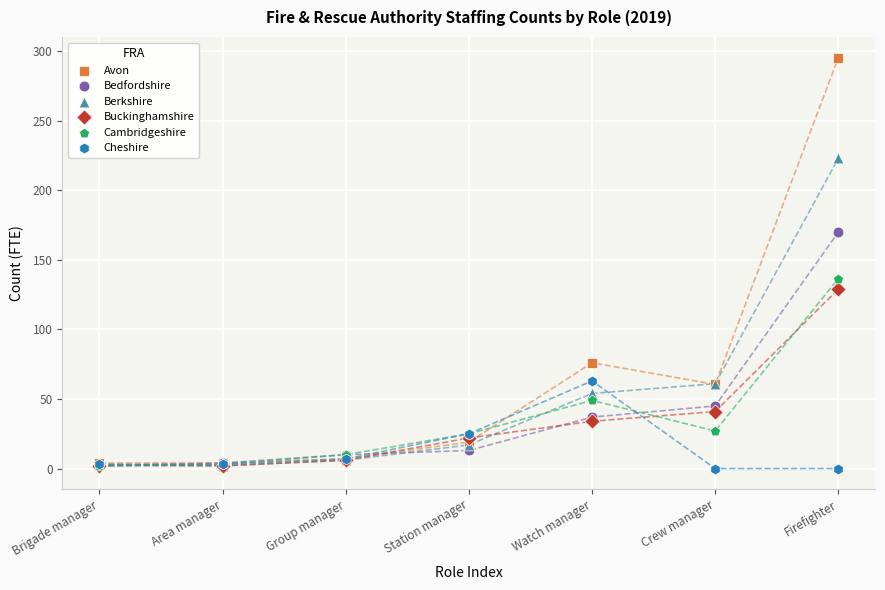

Which series reaches the maximum Y coordinate?

Avon